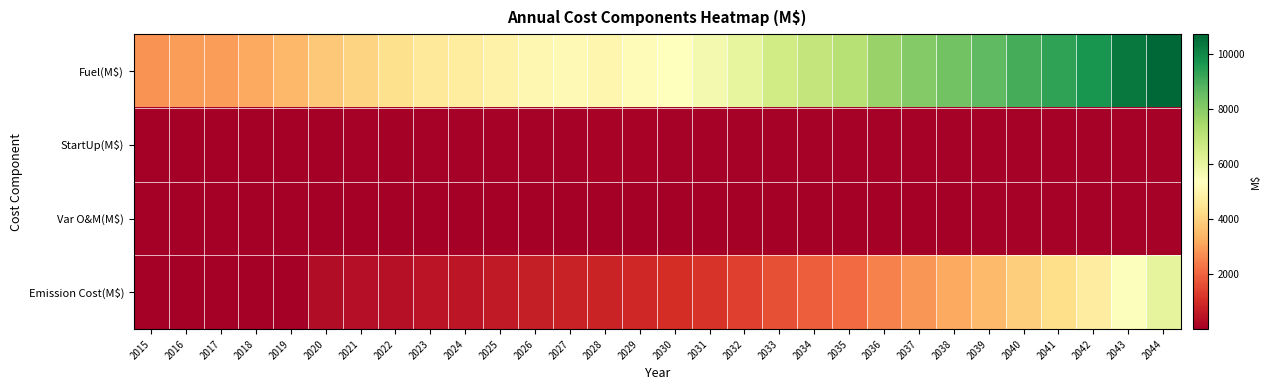

Reading left to right, what are all the values shown in this chart?

Fuel(M$): 2015=2799.5	2016=2962.5	2017=2966.7	2018=3178.9	2019=3454.1	2020=3792.4	2021=4062.4	2022=4364.6	2023=4607.9	2024=4734.4	2025=4917.0	2026=5105.9	2027=5171.9	2028=5063.8	2029=5219.5	2030=5362.4	2031=5685.6	2032=6033.0	2033=6606.4	2034=6892.7	2035=7133.8	2036=7742.6	2037=8090.5	2038=8373.5	2039=8659.4	2040=9030.1	2041=9337.1	2042=9708.0	2043=10326.2	2044=10732.7
StartUp(M$): 2015=26.4	2016=28.4	2017=30.9	2018=35.3	2019=38.5	2020=43.5	2021=52.7	2022=45.8	2023=56.2	2024=69.6	2025=75.2	2026=81.8	2027=88.4	2028=95.7	2029=96.2	2030=84.8	2031=87.1	2032=83.7	2033=84.8	2034=84.0	2035=84.5	2036=84.7	2037=81.8	2038=81.9	2039=79.5	2040=78.6	2041=74.8	2042=75.8	2043=76.2	2044=70.0
Var O&M(M$): 2015=11.3	2016=10.2	2017=10.4	2018=10.9	2019=11.1	2020=12.6	2021=12.9	2022=13.3	2023=14.4	2024=16.4	2025=17.6	2026=19.7	2027=19.9	2028=19.6	2029=19.9	2030=21.3	2031=23.1	2032=26.9	2033=32.0	2034=35.1	2035=37.4	2036=42.1	2037=45.5	2038=48.1	2039=50.5	2040=53.4	2041=56.1	2042=58.4	2043=63.1	2044=66.9
Emission Cost(M$): 2015=8.2	2016=8.1	2017=7.5	2018=7.7	2019=8.0	2020=306.5	2021=352.5	2022=407.9	2023=472.3	2024=533.6	2025=609.4	2026=704.8	2027=778.7	2028=819.8	2029=920.4	2030=1026.6	2031=1172.2	2032=1366.5	2033=1664.0	2034=1893.9	2035=2117.6	2036=2519.3	2037=2842.4	2038=3158.5	2039=3500.2	2040=3909.1	2041=4315.3	2042=4769.8	2043=5453.4	2044=6043.9